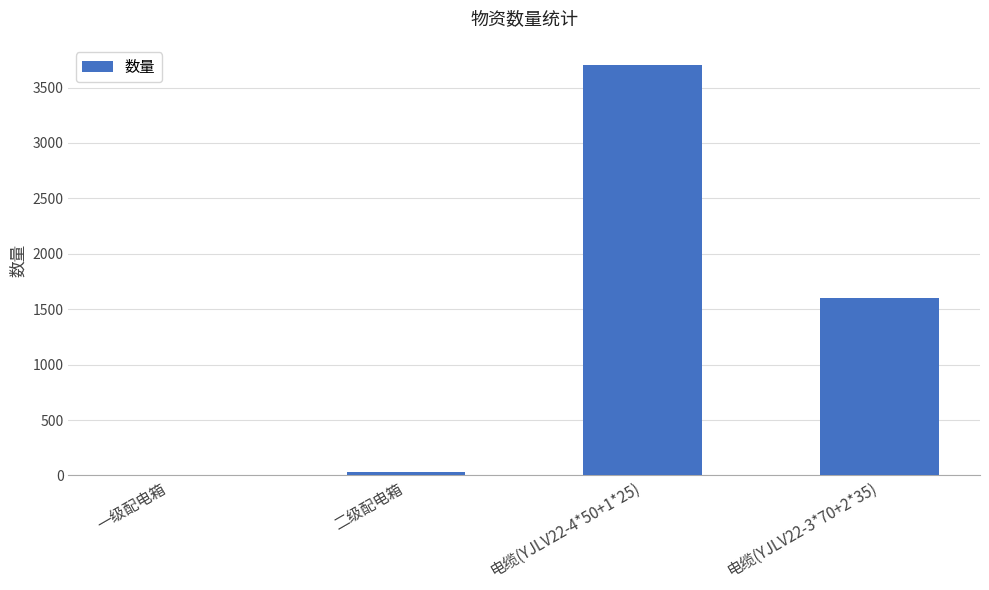

How many distinct data groups are displayed?

1